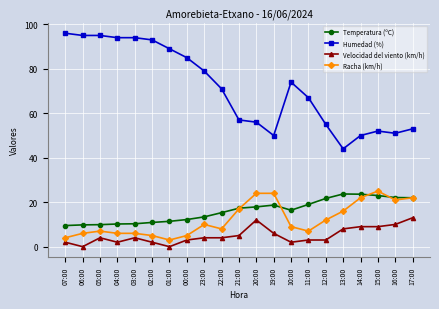

What is the maximum value shown in the chart?

96.0